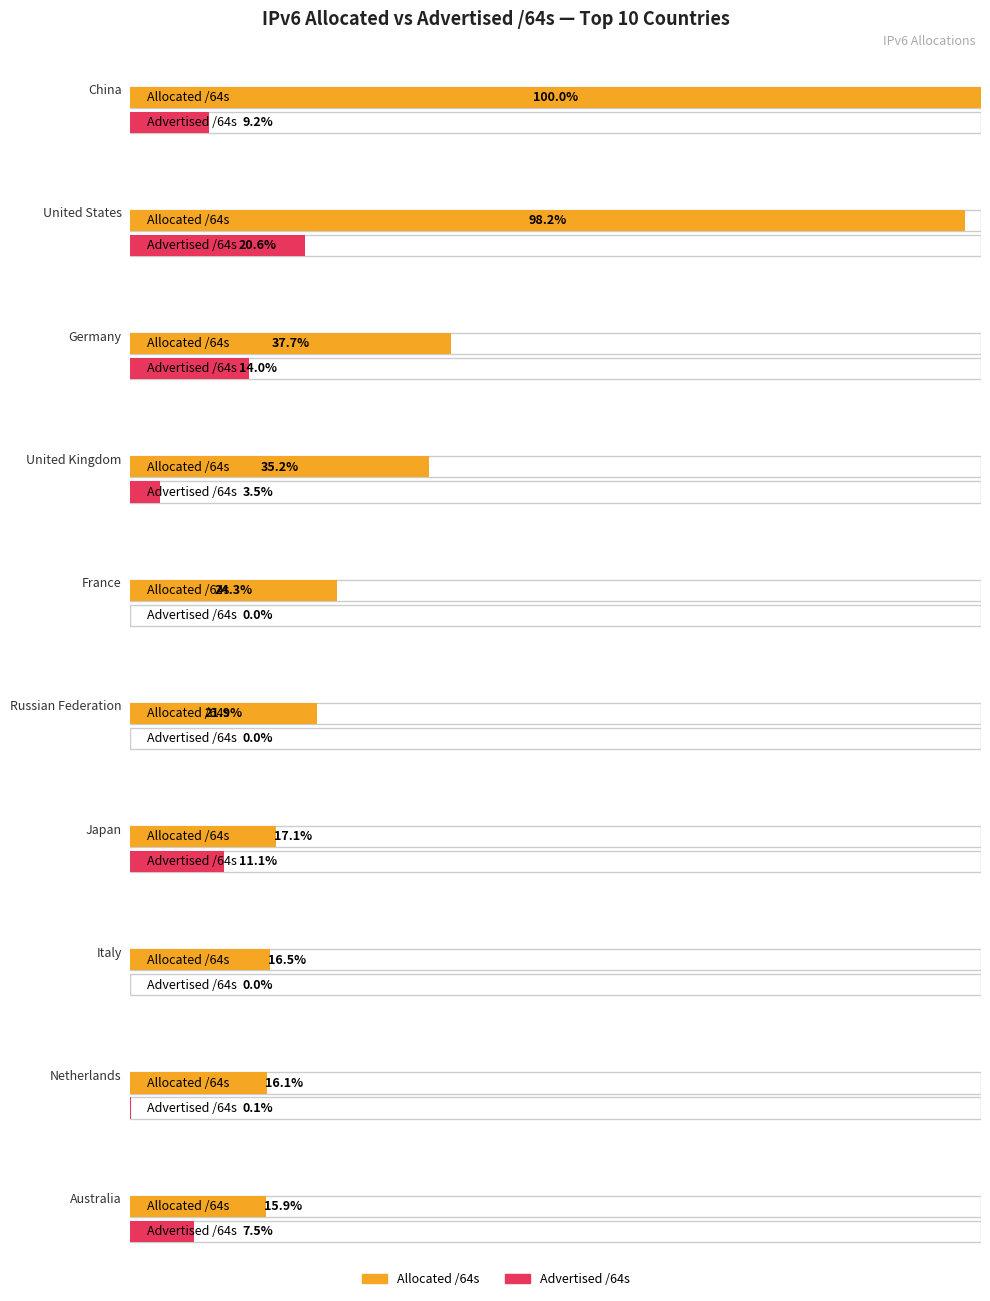

Where does the Allocated /64s series first go above 61658559873024?

China